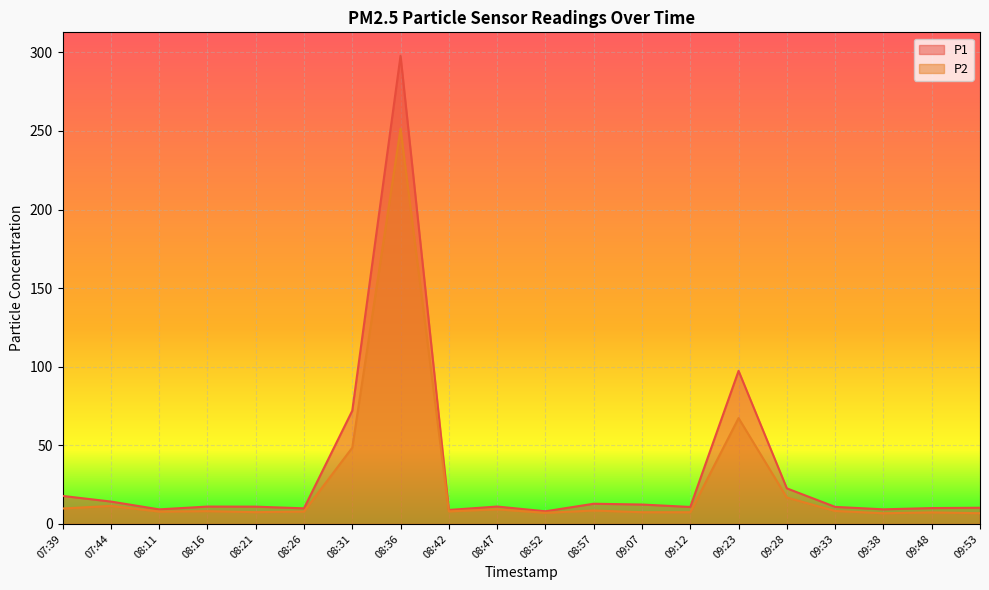

How many interior local peaks does the P1 series have?

5